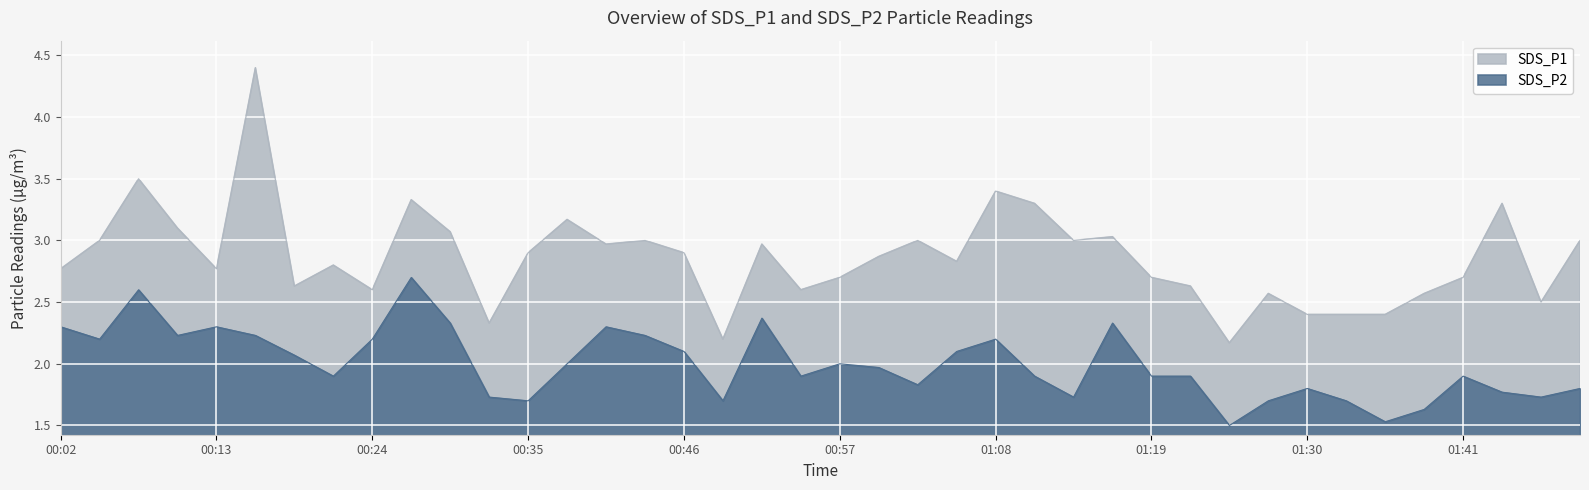

The value of SDS_P1 at 00:43 is 3.0. True or false?

True